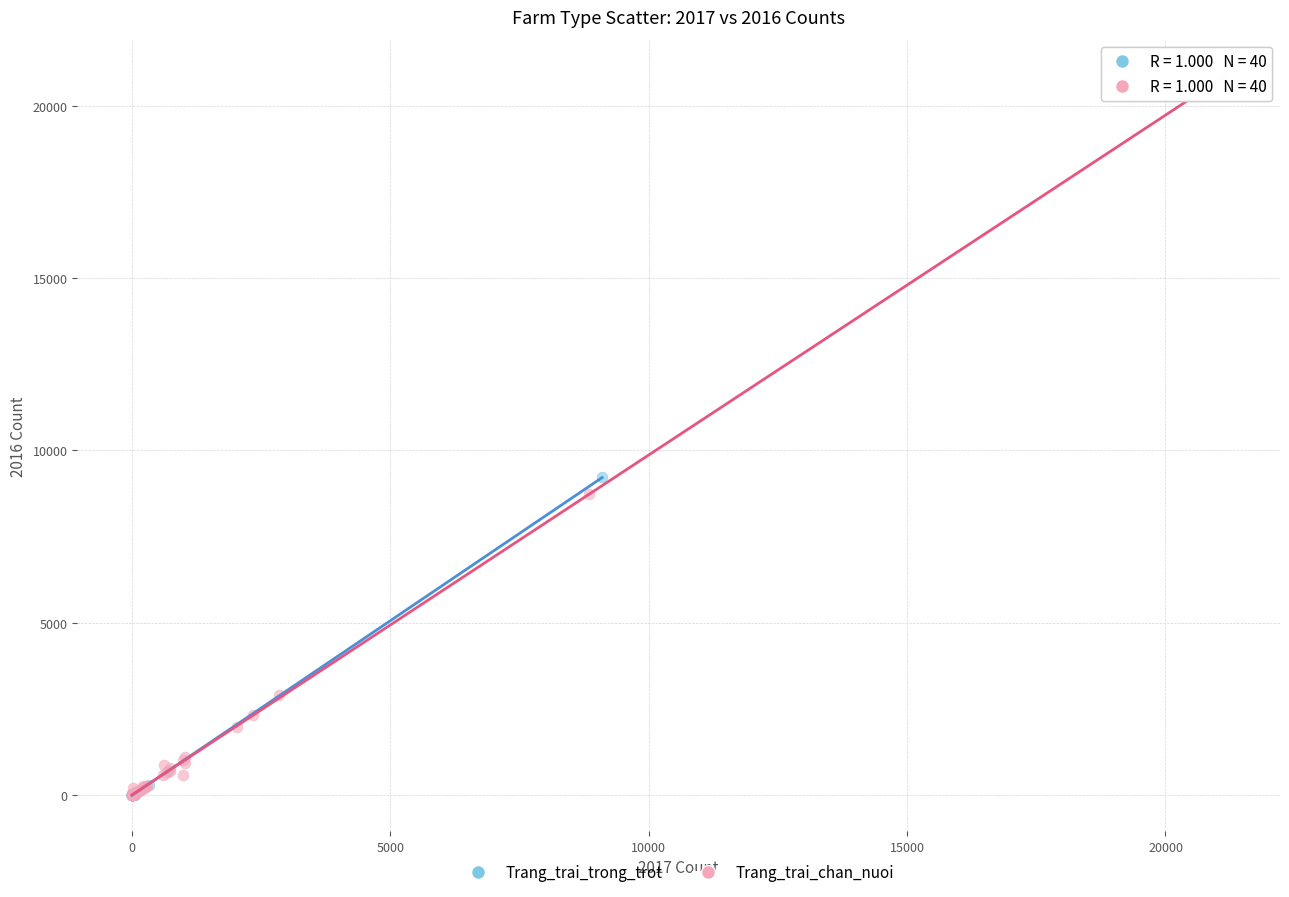

Which series reaches the maximum Y coordinate?

Trang_trai_chan_nuoi